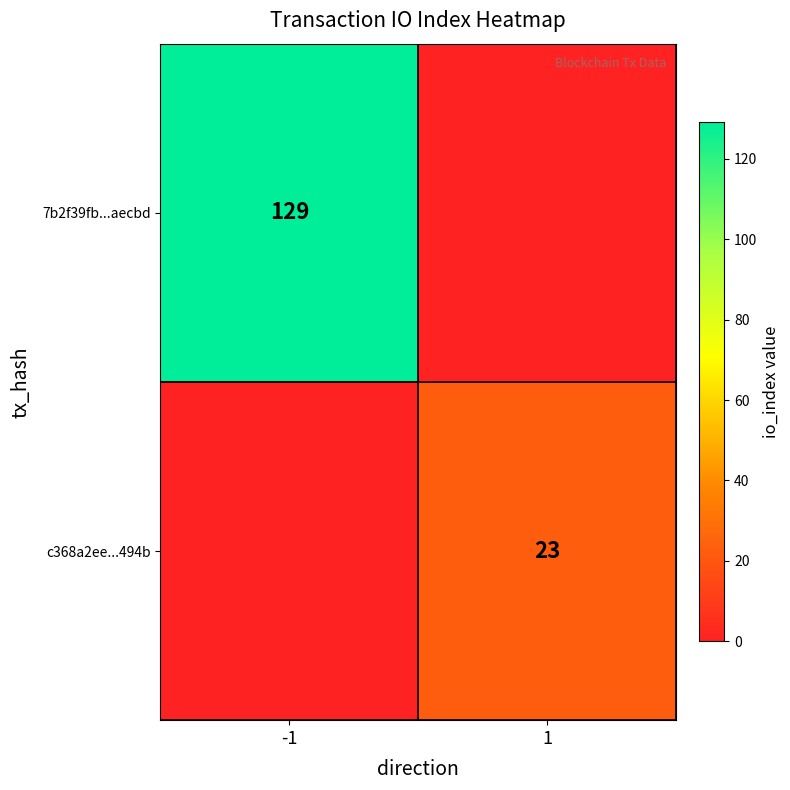

Is the value of c368a2ee...494b at 1 greater than the value of 7b2f39fb...aecbd at -1?

No